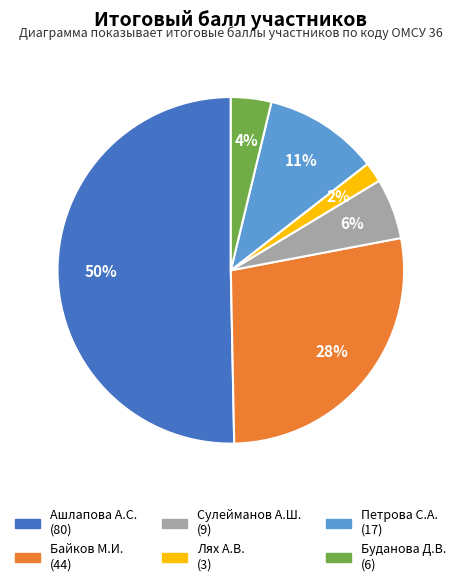

To the nearest percent, what is the difference between the largest and smallest slice percentages?

48%